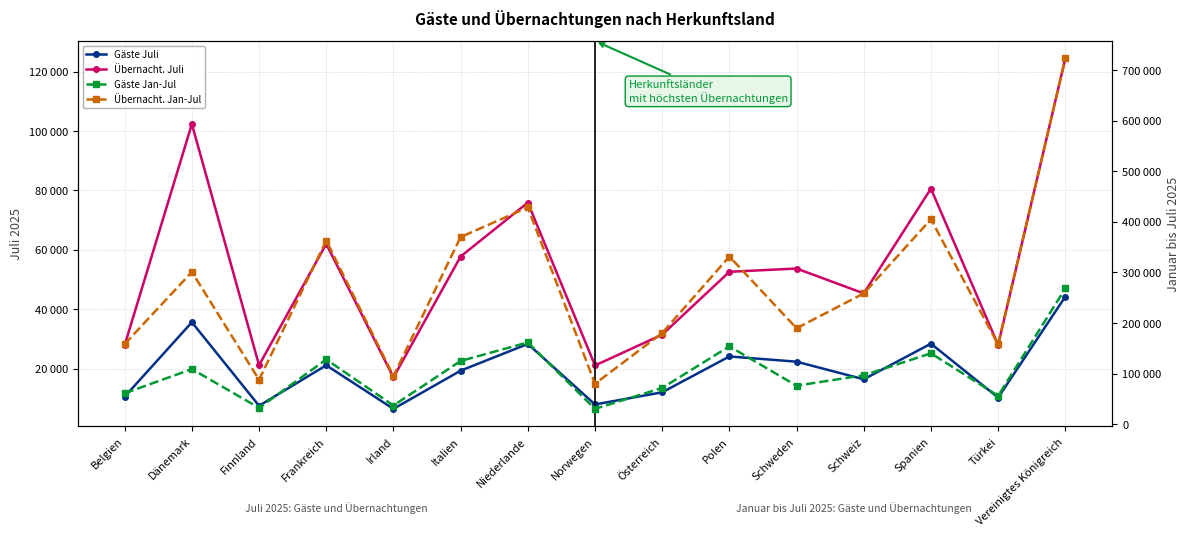

What is the difference between the maximum and second lowest values in the Übernacht. Jan-Jul series?

635242